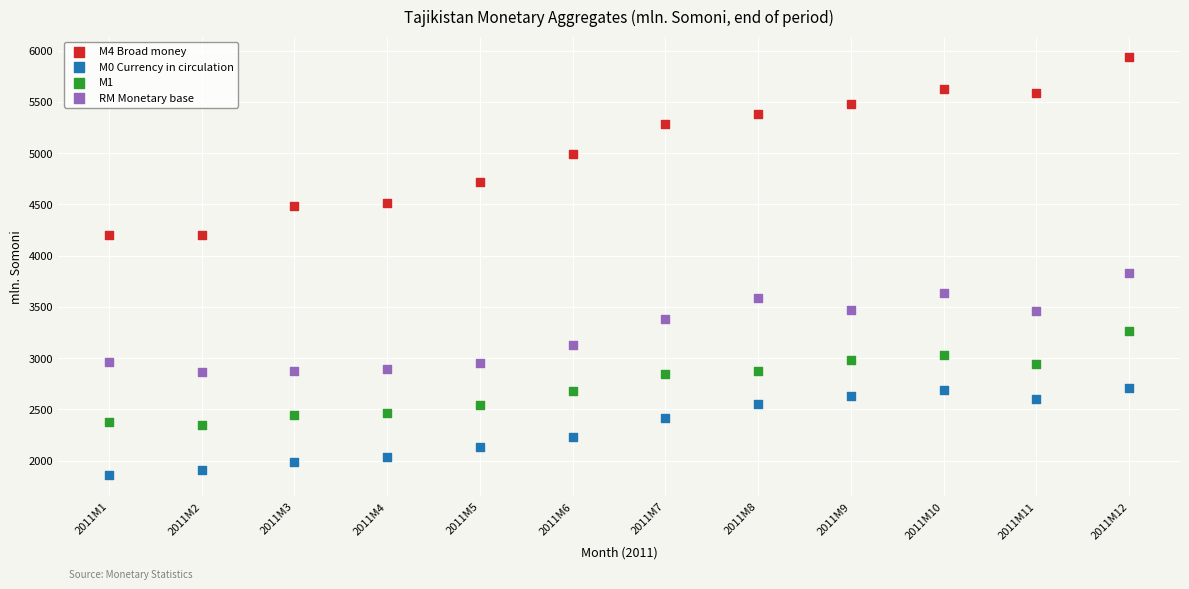

Across all data points, what is the range of Y values (max minus min)?

4076.8